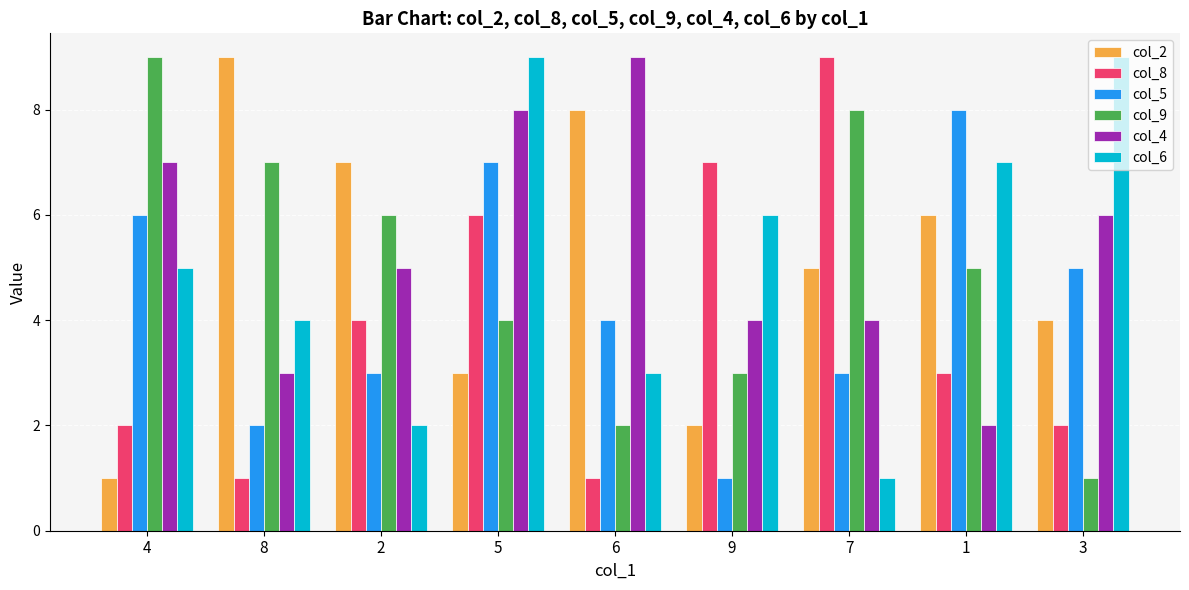

How many col_4 values are between 4 and 7?

5